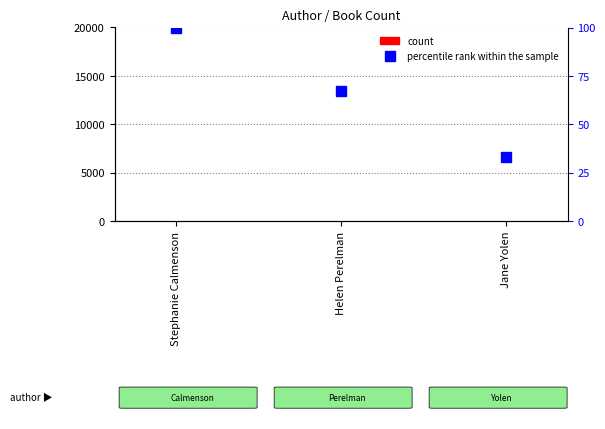

Which series has the widest spread of values?

percentile rank within the sample